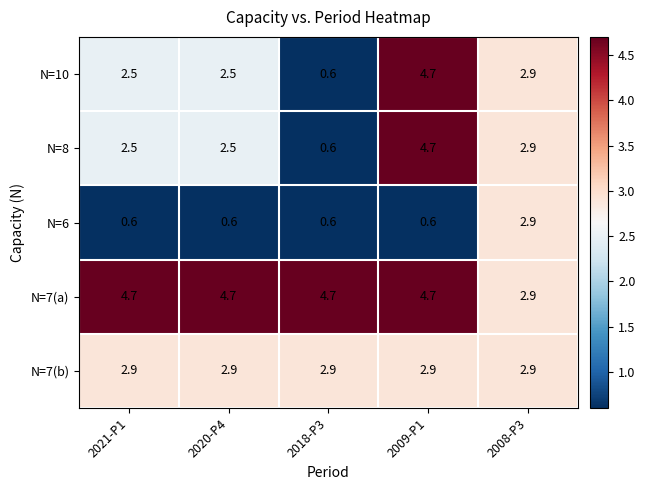

What is the minimum value shown in the chart?

0.6